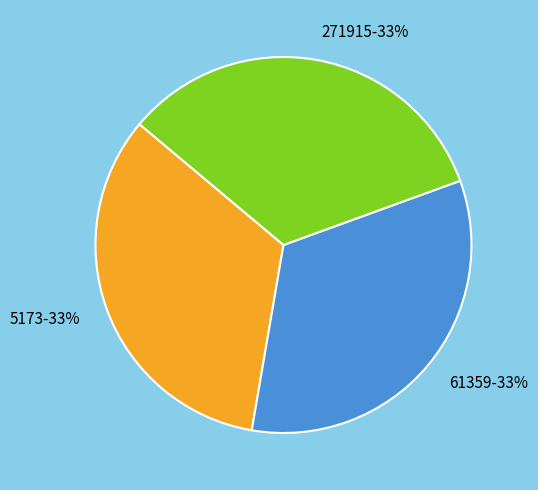

Do 271915 and 5173 together represent more than half of the pie?

Yes